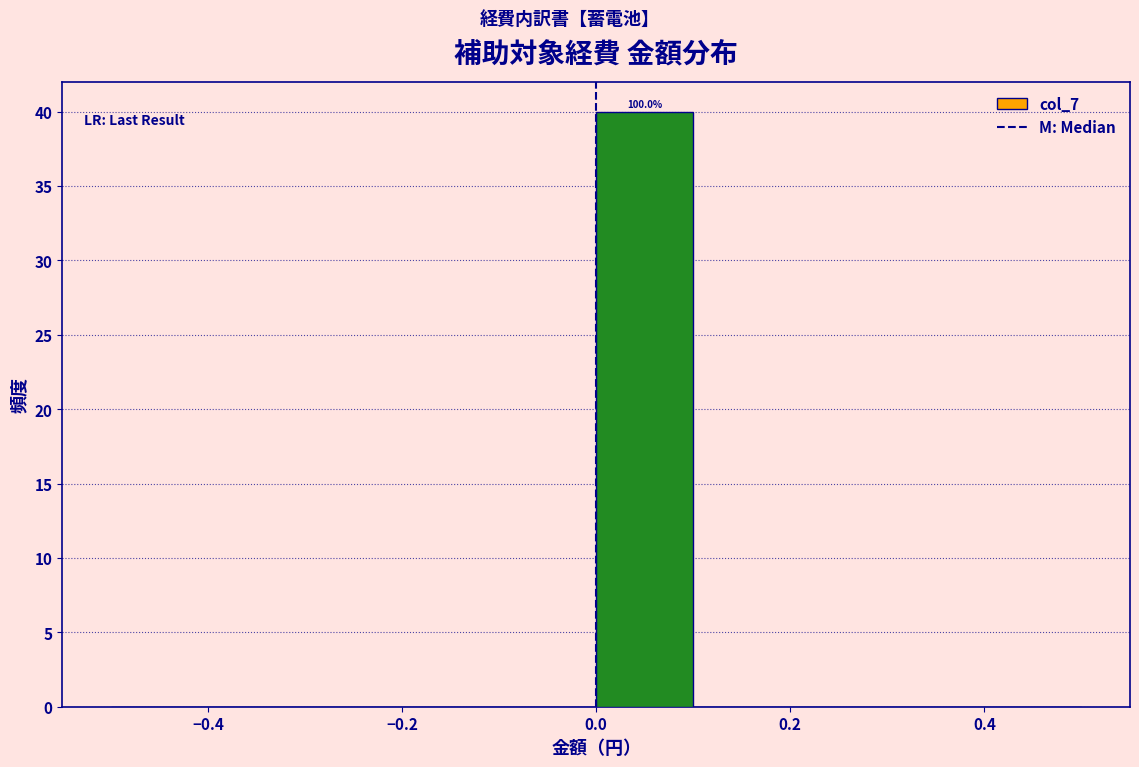

Over which range of the x-axis is the bar tallest?

0.0 to 0.1